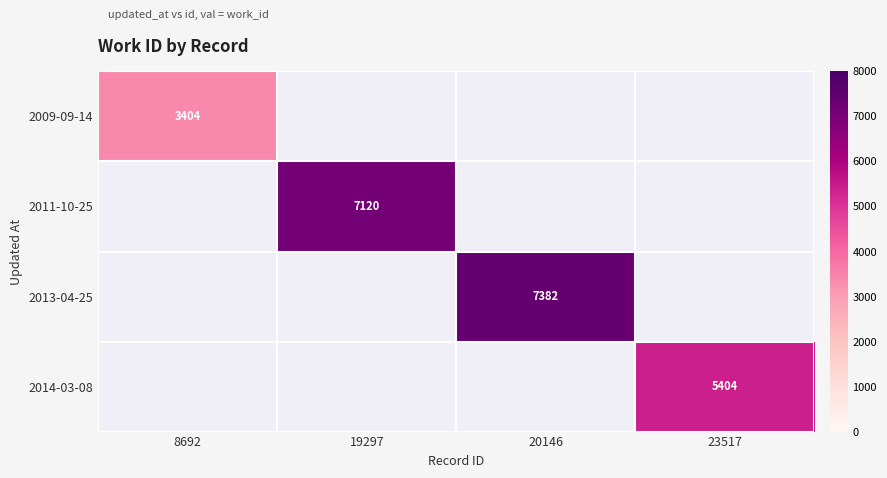

Is it true that 2011-10-25 equals 10107 at 19297?

False